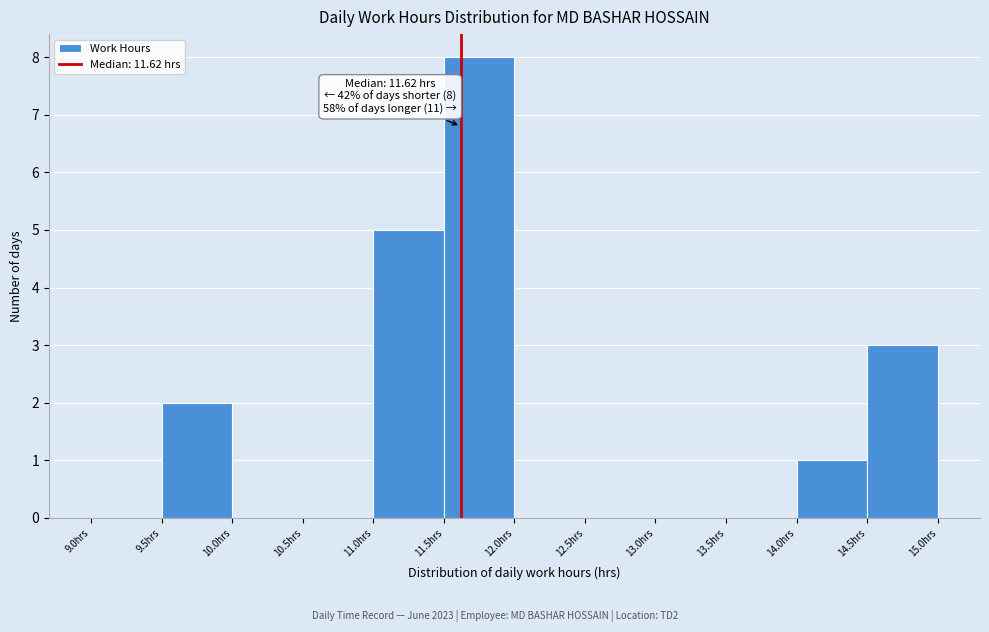

Which range on the x-axis has the tallest bar?

11.5 to 12.0